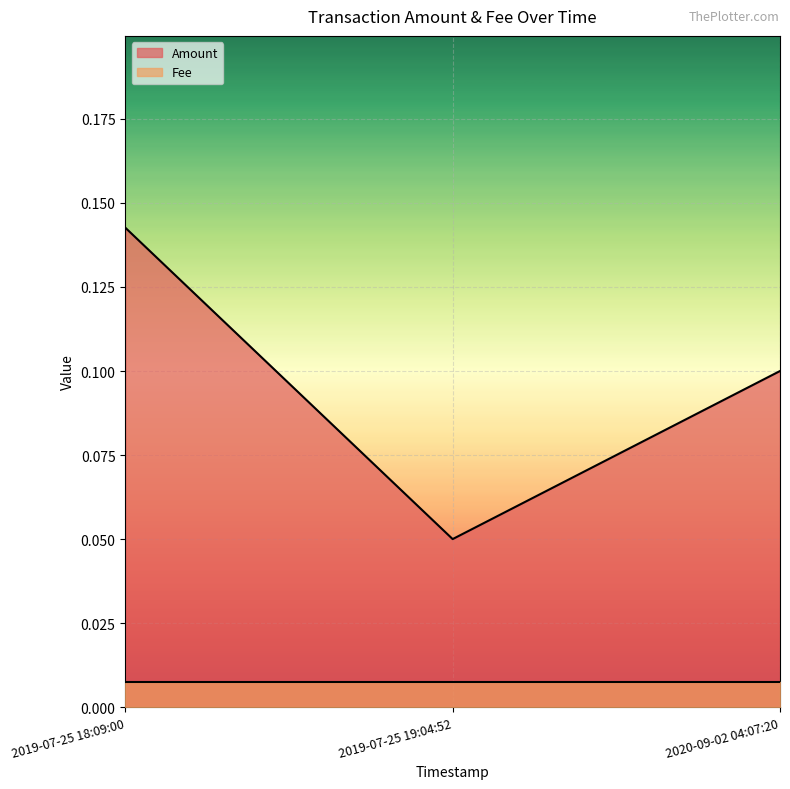

Which has a higher value, 2019-07-25 19:04:52 or 2019-07-25 18:09:00?

2019-07-25 18:09:00